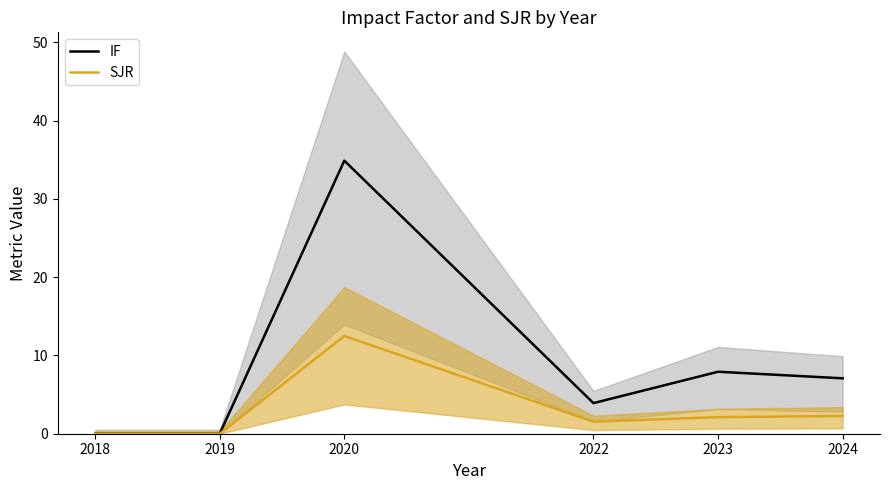

Which series has the widest spread of values?

IF